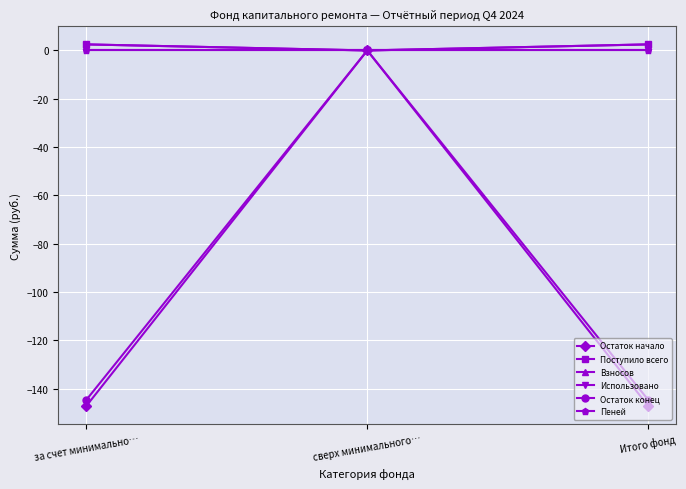

Which series has the largest range (max minus min)?

Остаток начало